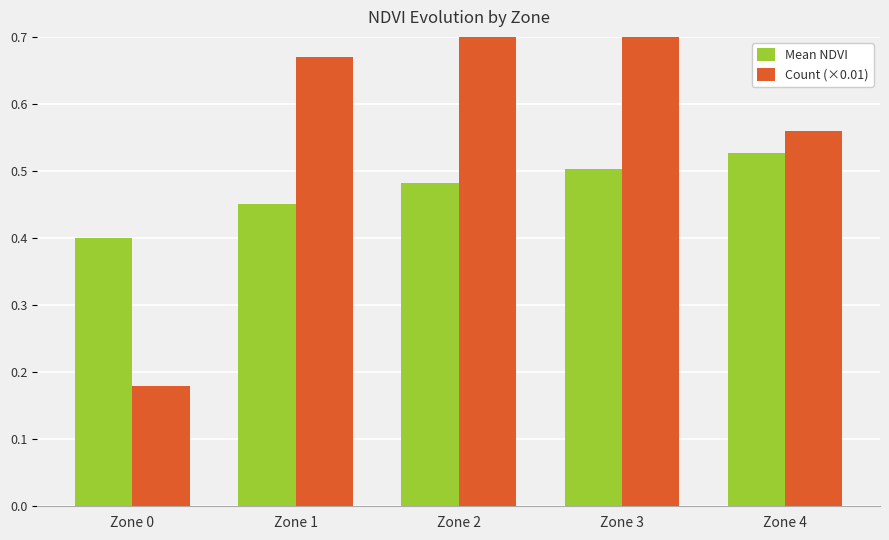

Rank the series by their maximum value, from highest to lowest.

Count (×0.01), Mean NDVI